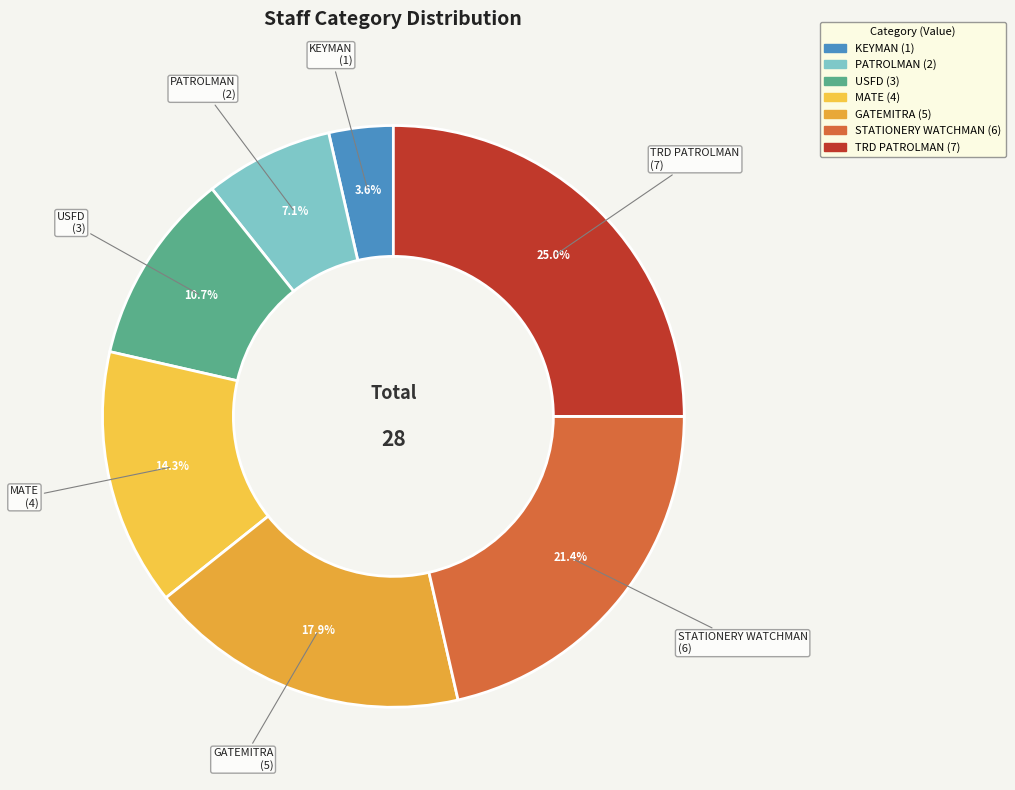

How many slices are in this pie chart?

7